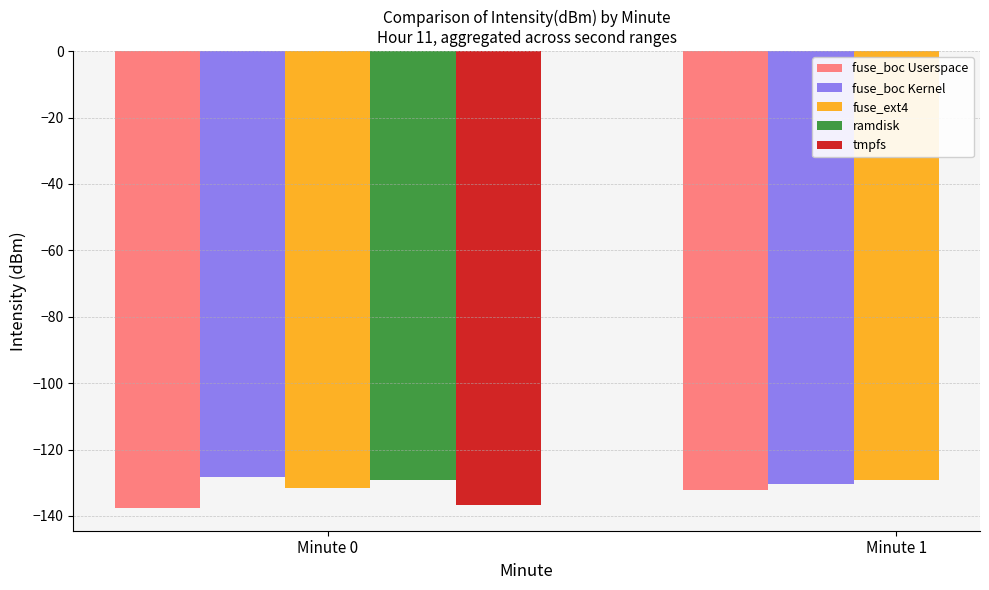

Where is fuse_boc Userspace nearest to the value -134?

Minute 1